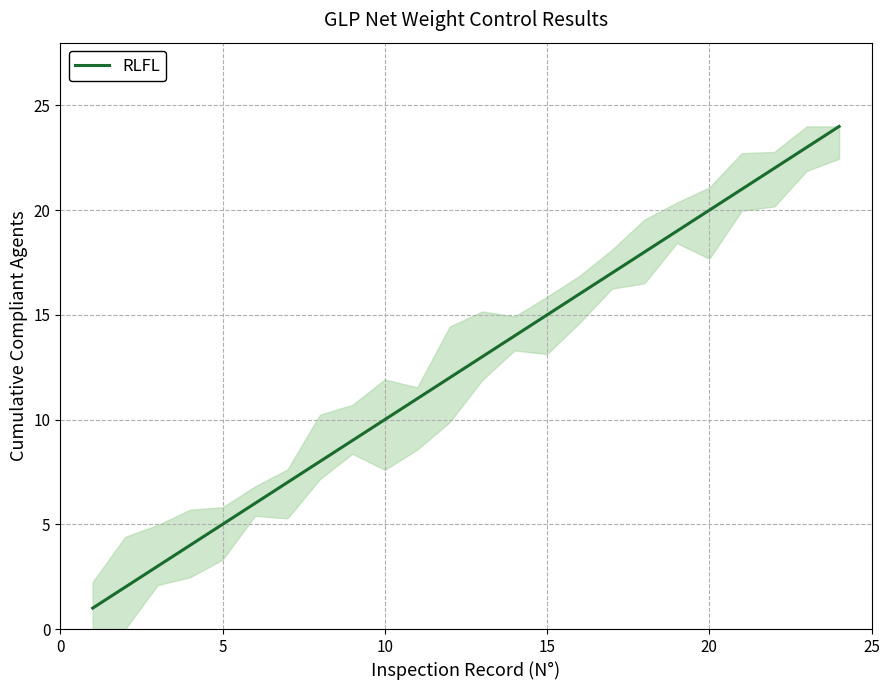

What is the greatest value displayed?

24